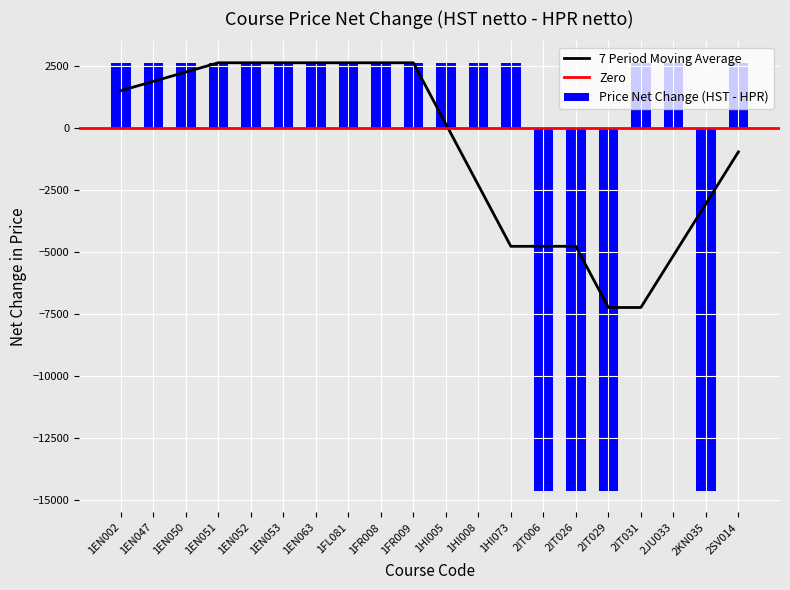

Reading left to right, list all the values displayed in this chart.

1EN002=2630	1EN047=2630	1EN050=2630	1EN051=2630	1EN052=2630	1EN053=2630	1EN063=2630	1FL081=2630	1FR008=2630	1FR009=2630	1HI005=2630	1HI008=2630	1HI073=2630	2IT006=-14653	2IT026=-14653	2IT029=-14653	2IT031=2630	2JU033=2630	2KN035=-14653	2SV014=2630